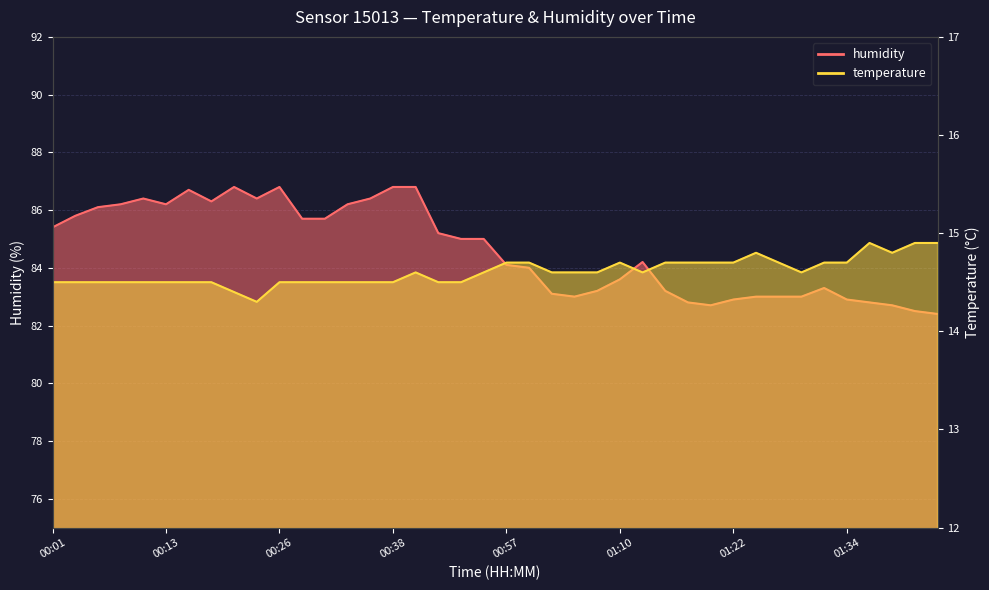

Which series has the largest range (max minus min)?

humidity